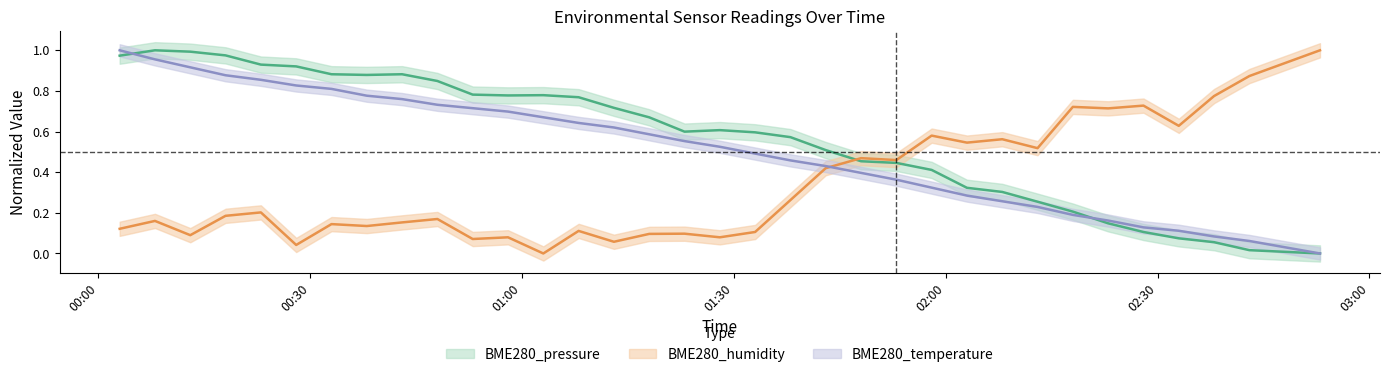

Between 2022/03/30 00:28 and 2022/03/30 01:03, which series saw the biggest shift?

BME280_temperature